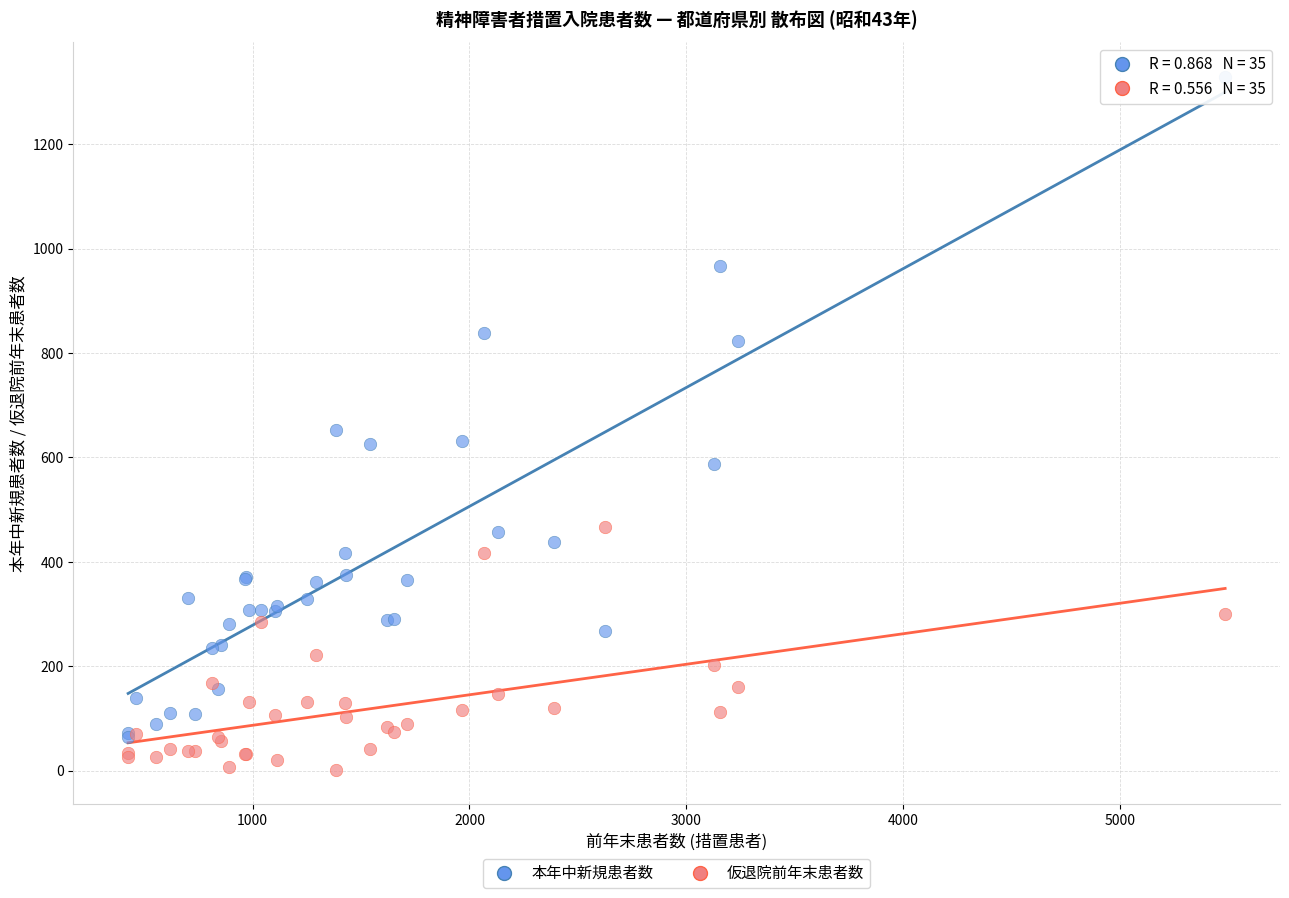

In the 本年中新規患者数 series, what Y value is closest to 696?

652